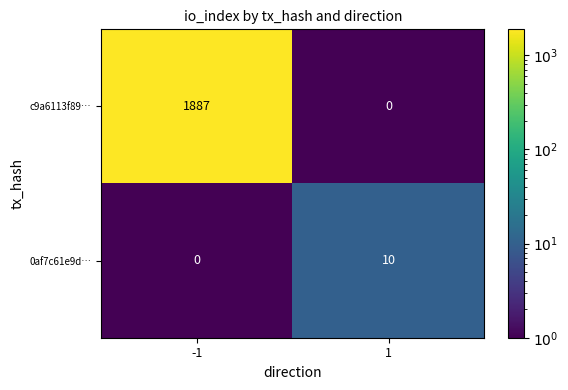

Read the c9a6113f89… value at -1, to the nearest 10.

1890